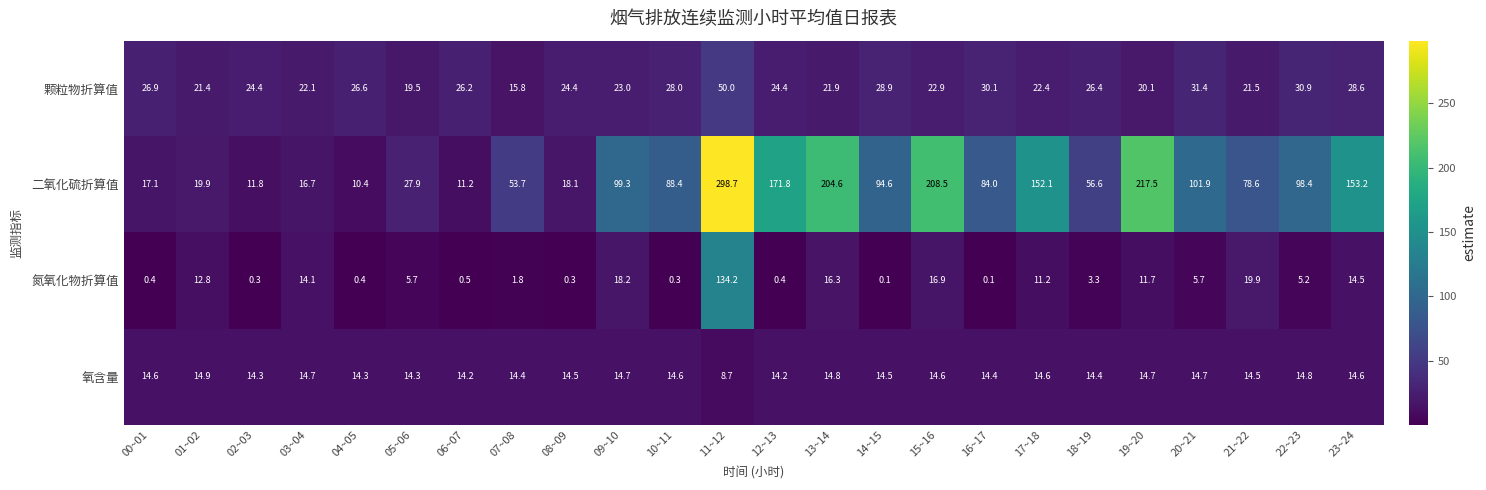

What value does the 颗粒物折算值 series have at 17~18?

22.4